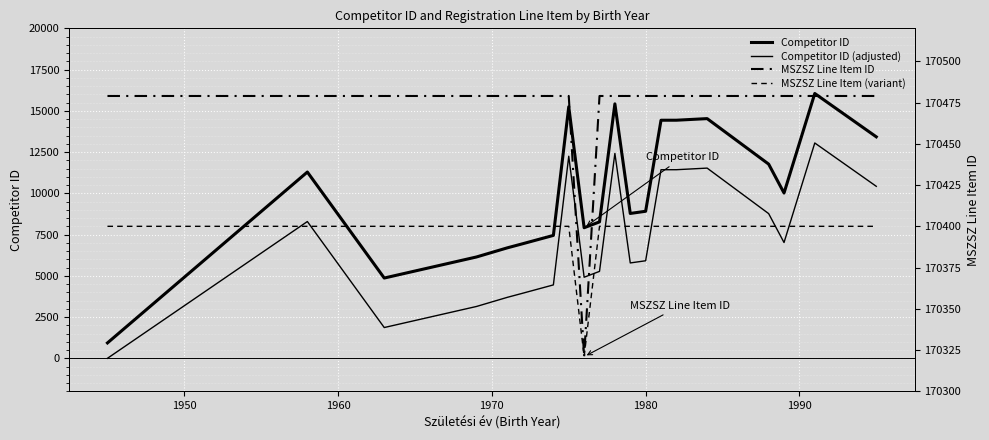

How many lines are shown in the chart?

4